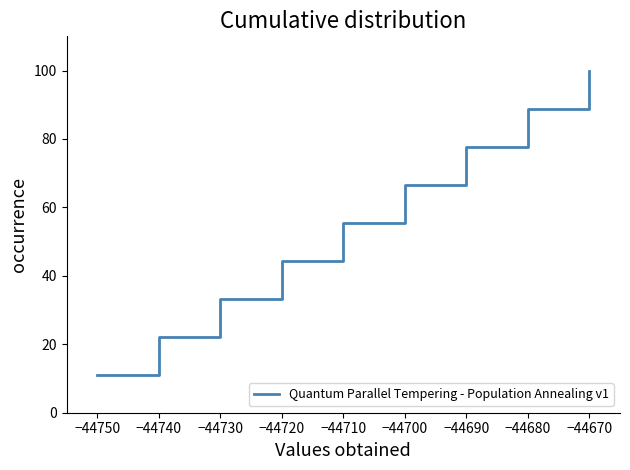

True or false: there are more than 0 points higher than both neighbors.

False